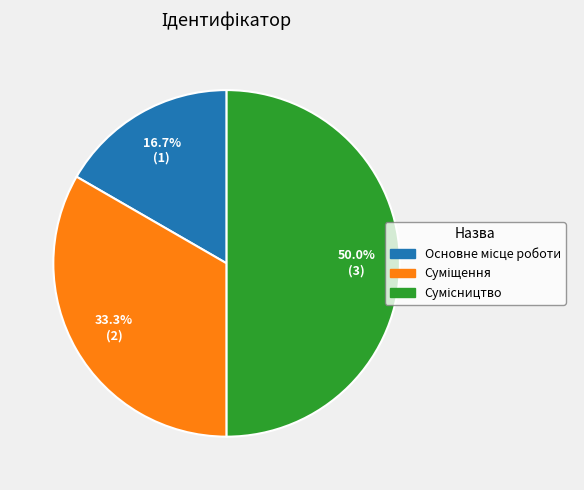

Is there any slice that represents more than half of the pie?

No